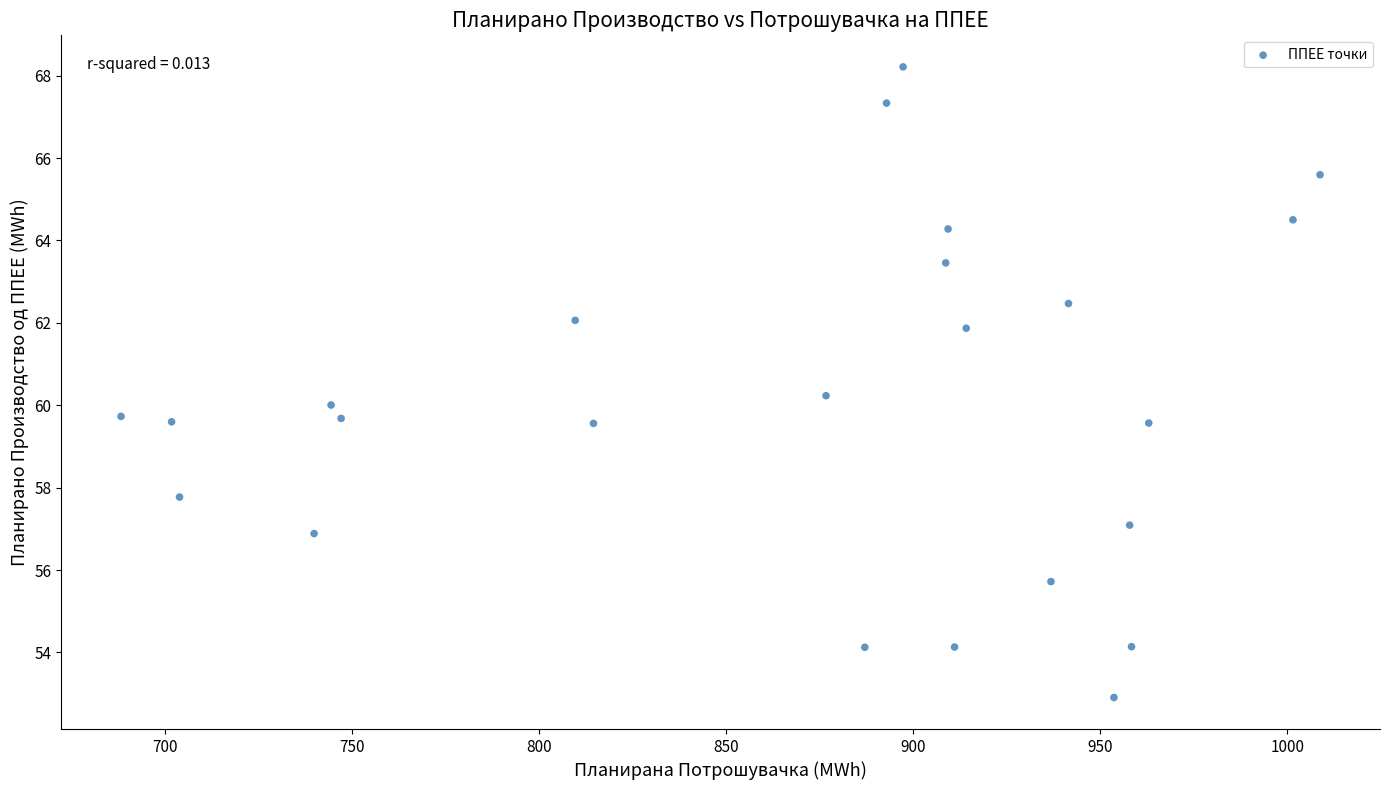

What is the range of X values (max minus min)?

320.4